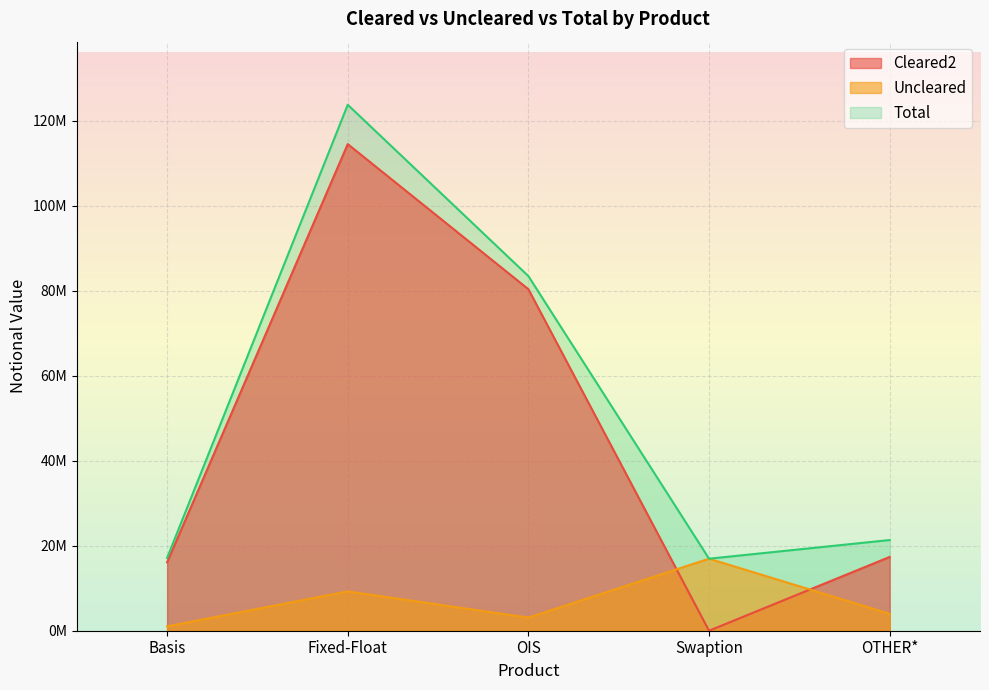

Rank the series by their average value, from highest to lowest.

Total, Cleared2, Uncleared